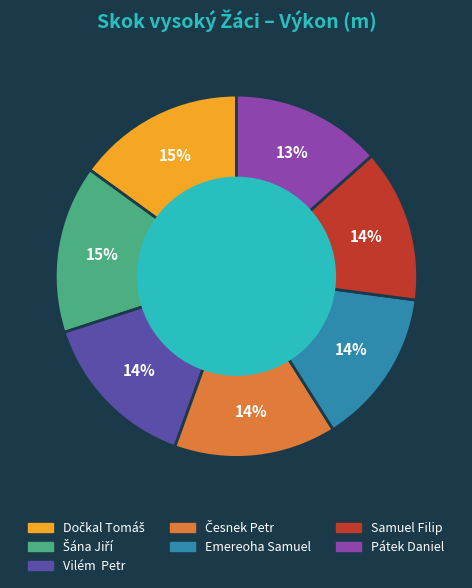

Is there any slice that represents more than half of the pie?

No